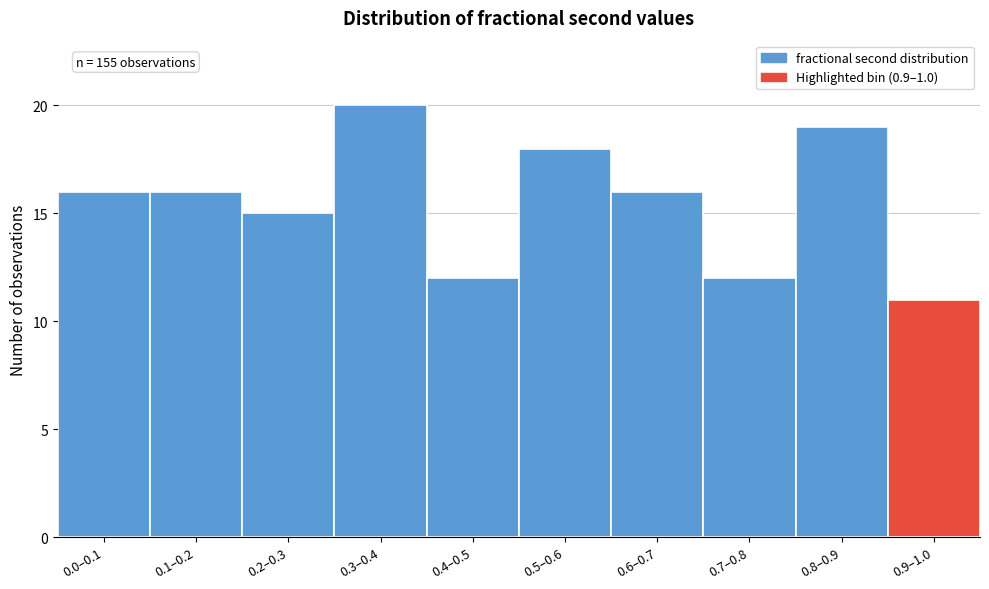

Reading left to right, extract all data points from this chart.

0.0–0.1=16	0.1–0.2=16	0.2–0.3=15	0.3–0.4=20	0.4–0.5=12	0.5–0.6=18	0.6–0.7=16	0.7–0.8=12	0.8–0.9=19	0.9–1.0=11